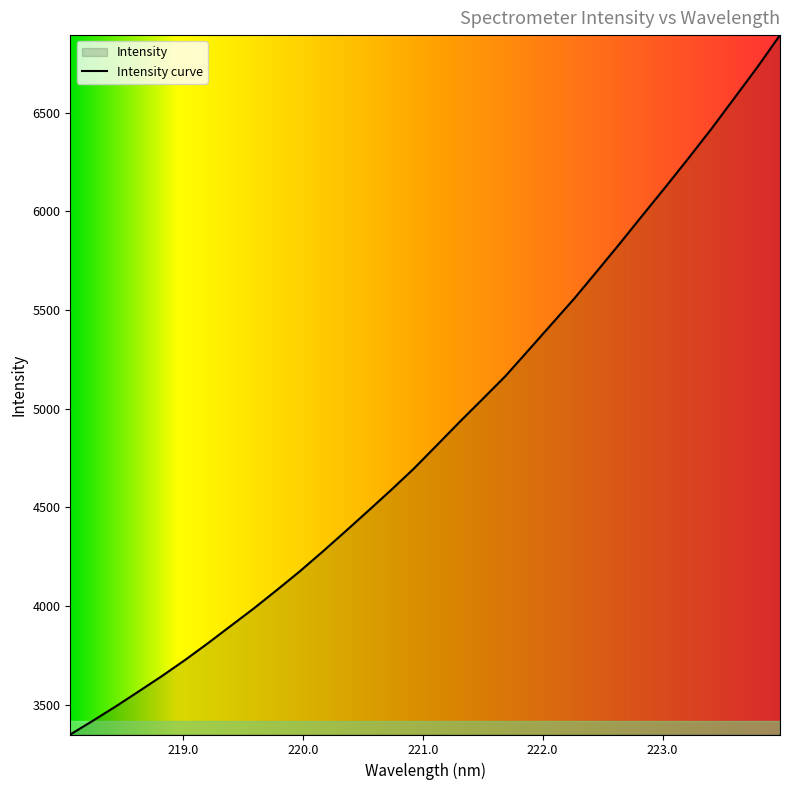

What is the difference between the maximum and minimum values?

3544.7